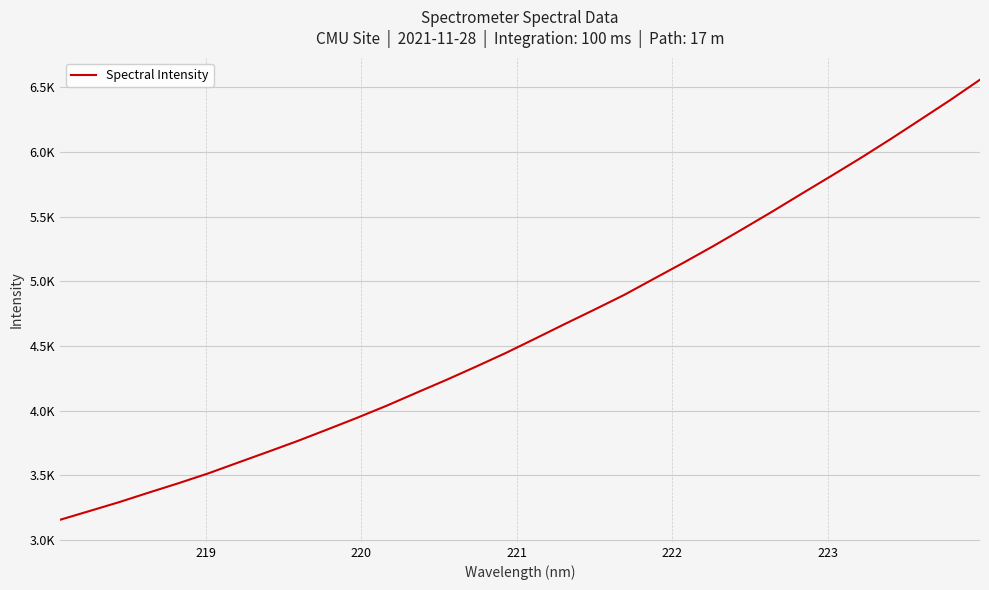

What is the difference between the maximum and minimum values?

3401.7